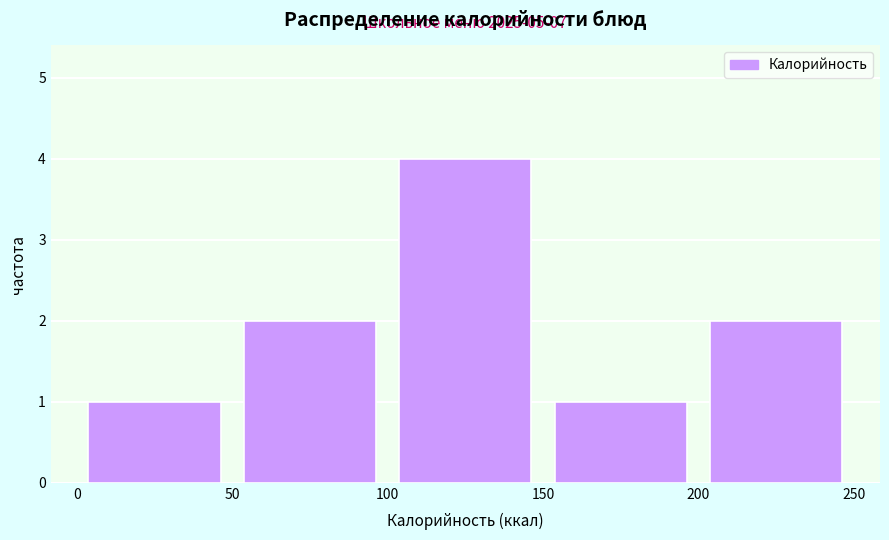

Which range on the x-axis has the tallest bar?

100 to 150